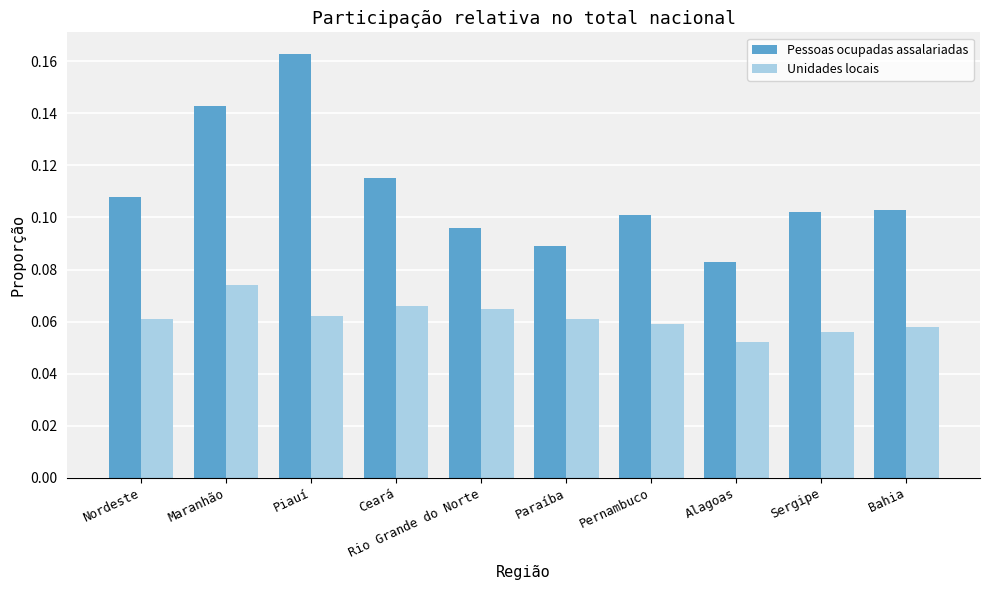

Between Maranhão and Alagoas, which series saw the biggest shift?

Pessoas ocupadas assalariadas